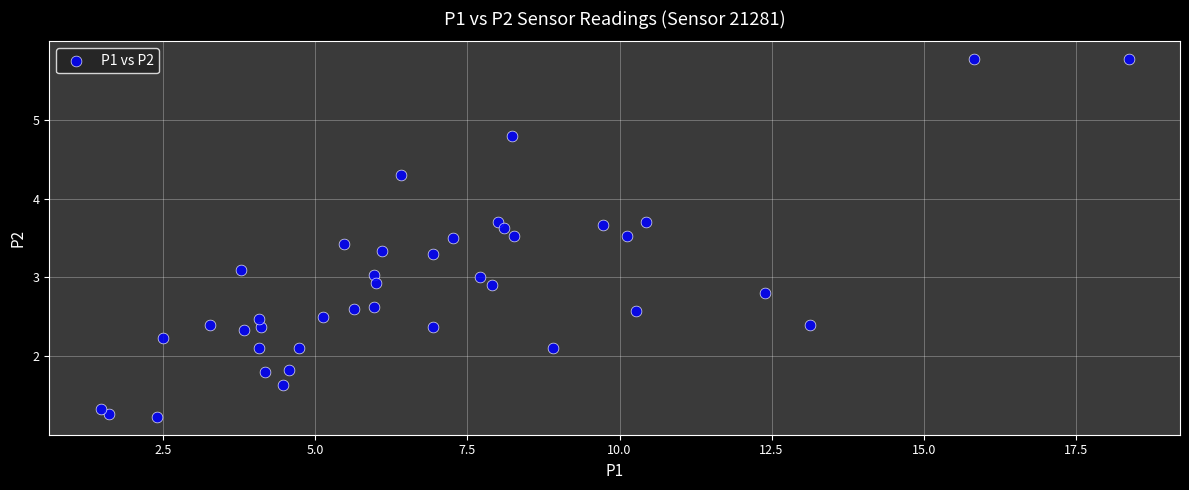

What is the range of Y values (max minus min)?

4.5